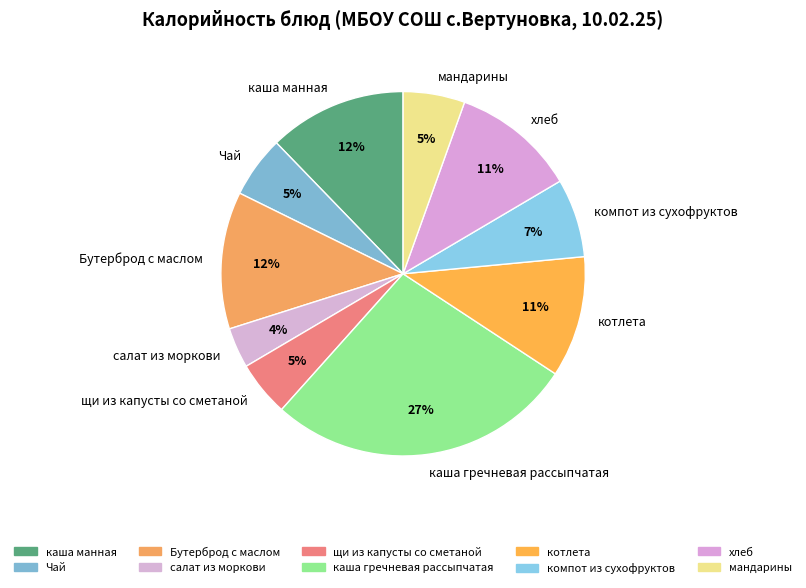

What is the smallest slice in the pie chart?

салат из моркови